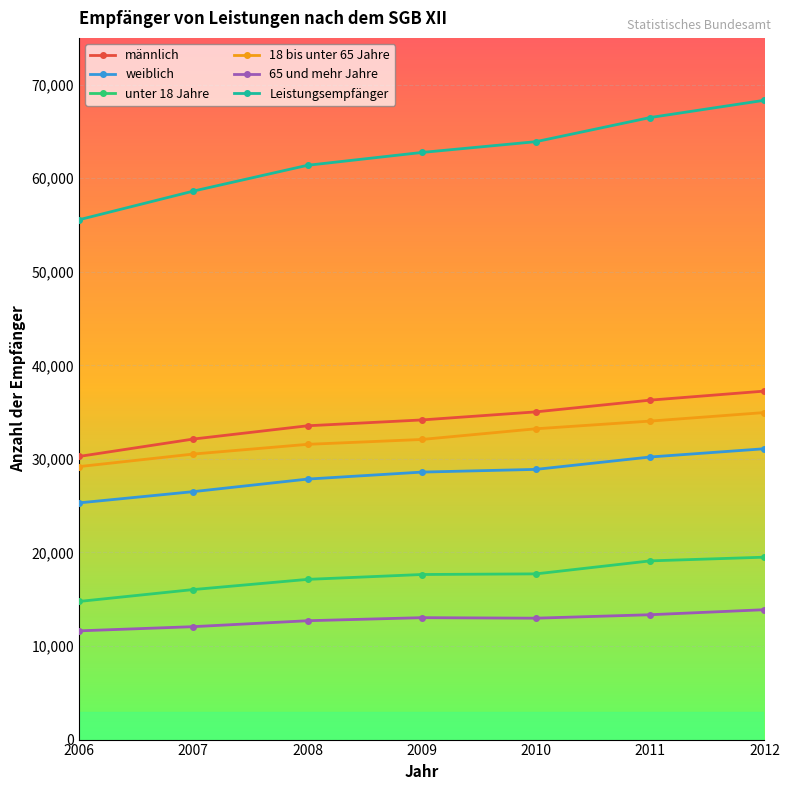

True or false: 65 und mehr Jahre and 18 bis unter 65 Jahre cross at least once.

False